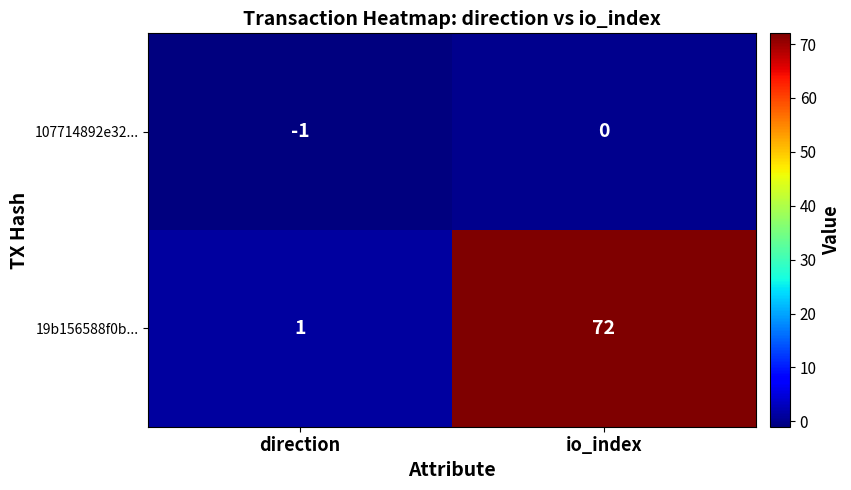

At direction, list the series in order from largest to smallest.

19b156588f0b..., 107714892e32...